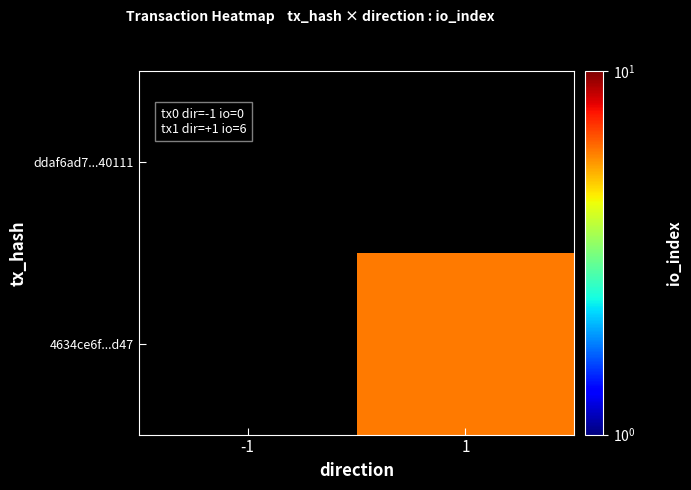

Which series has the widest spread of values?

ddaf6ad7...40111